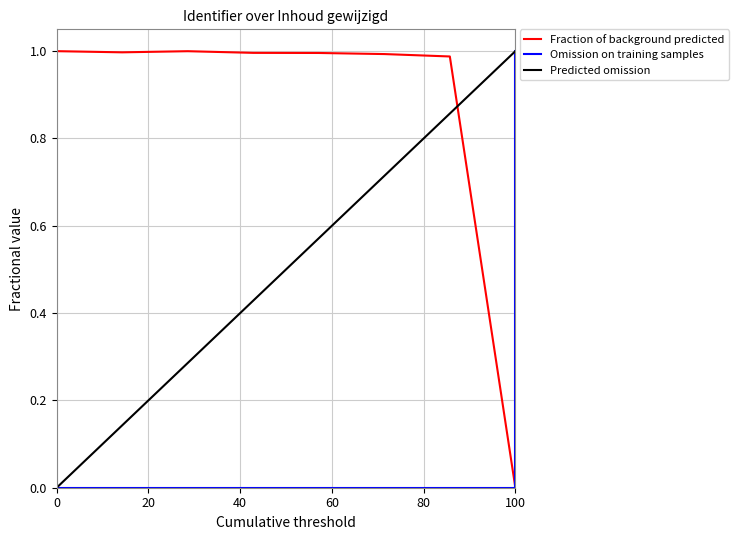

Which series has the largest total across all categories?

Fraction of background predicted